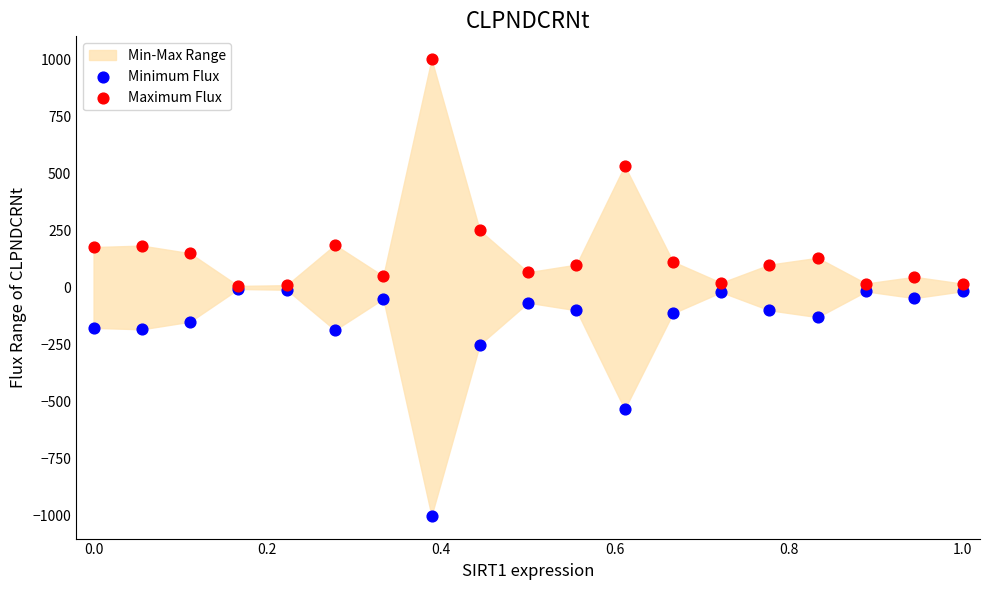

In the Minimum Flux series, what Y value is closest to -503?

-533.3